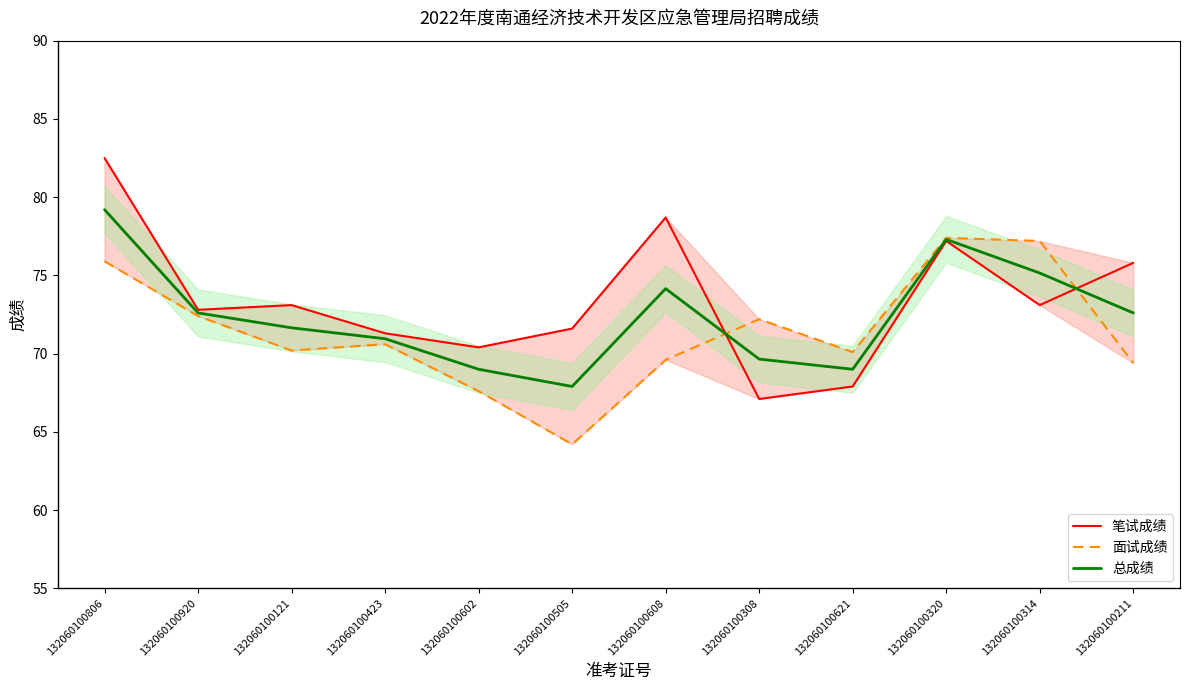

What position from the right is 132060100608?

6